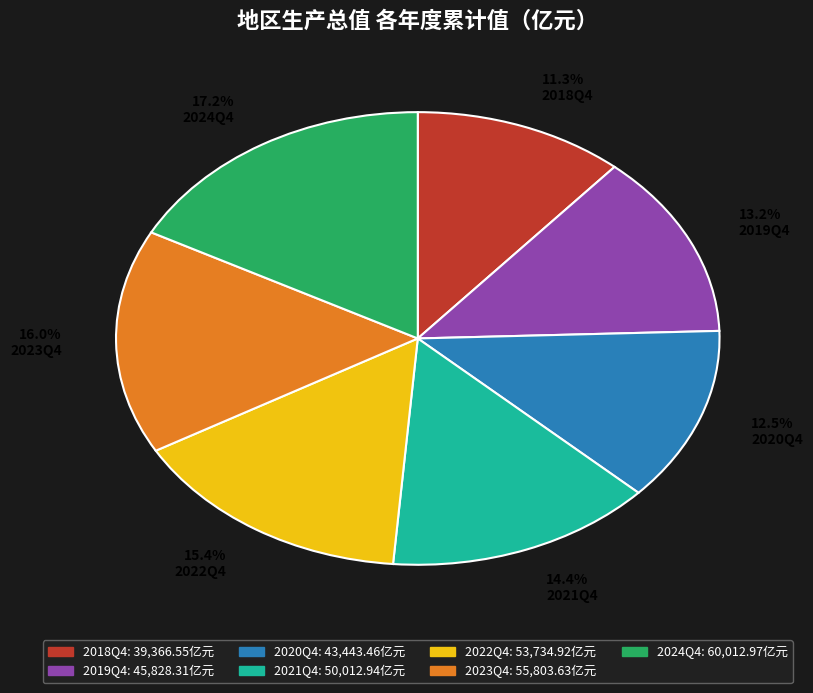

Which has a higher value, 17.2% 2024Q4 or 15.4% 2022Q4?

17.2% 2024Q4